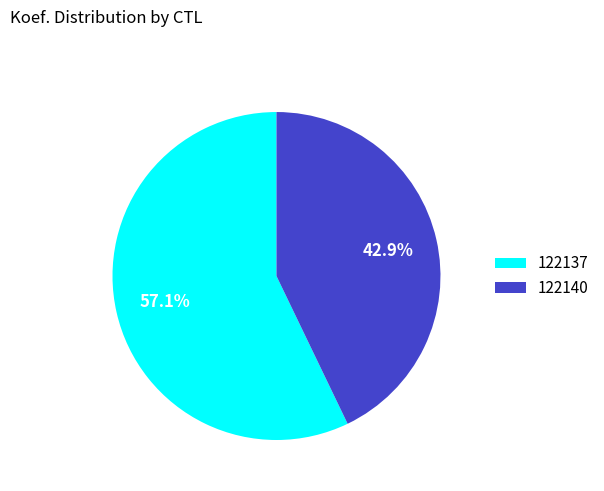

Which slice is the smallest?

122140